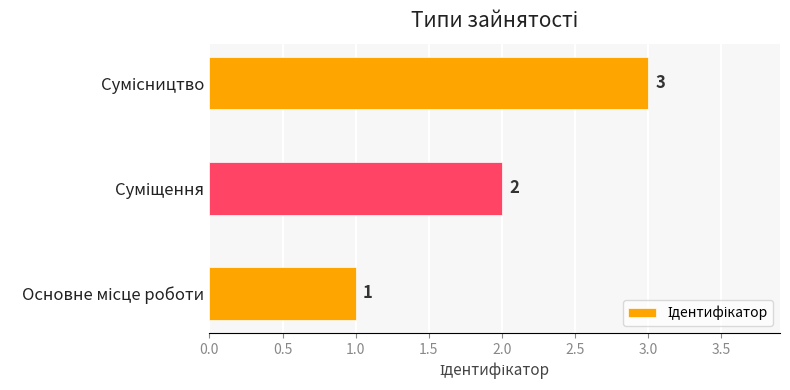

How many values are between 1 and 3?

3